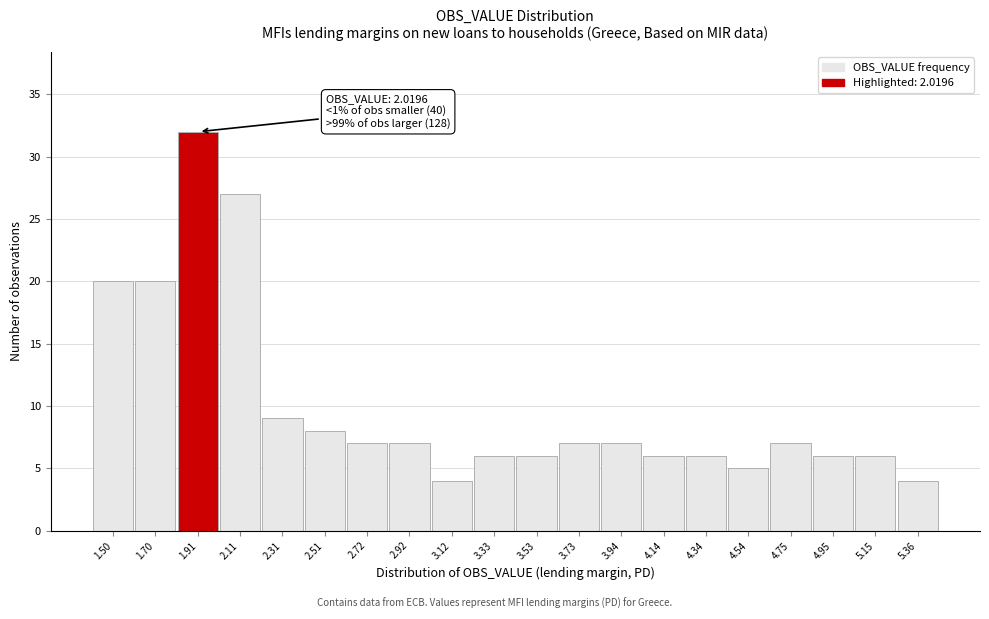

Reading left to right, list all the values displayed in this chart.

1.50=20	1.70=20	1.91=32	2.11=27	2.31=9	2.51=8	2.72=7	2.92=7	3.12=4	3.33=6	3.53=6	3.73=7	3.94=7	4.14=6	4.34=6	4.54=5	4.75=7	4.95=6	5.15=6	5.36=4